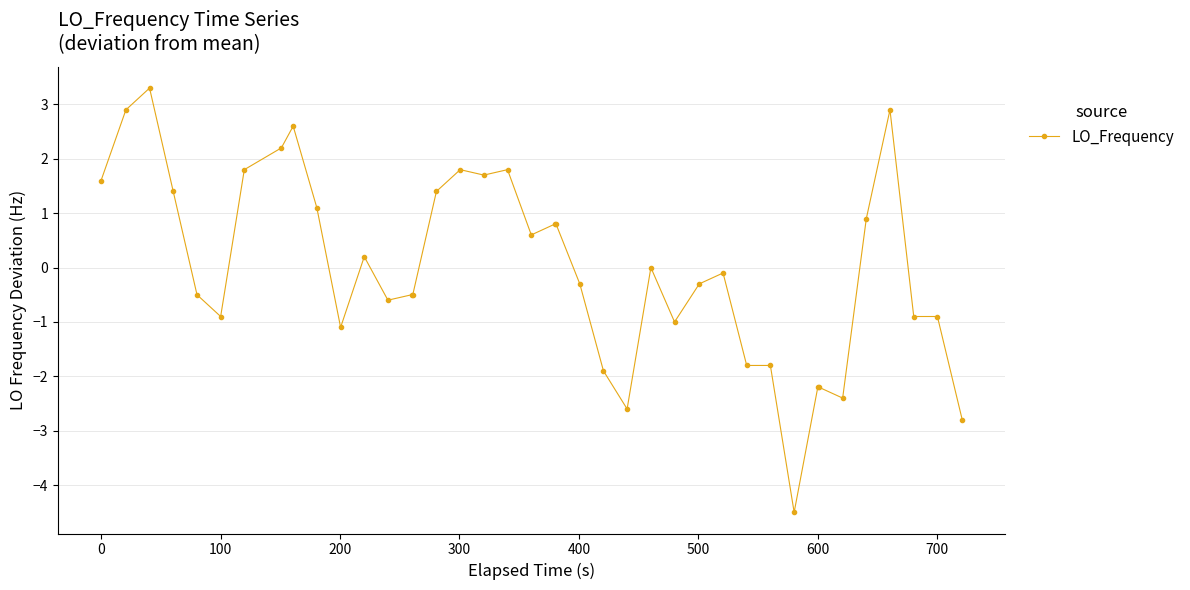

True or false: there are more than 2 points higher than both neighbors.

True